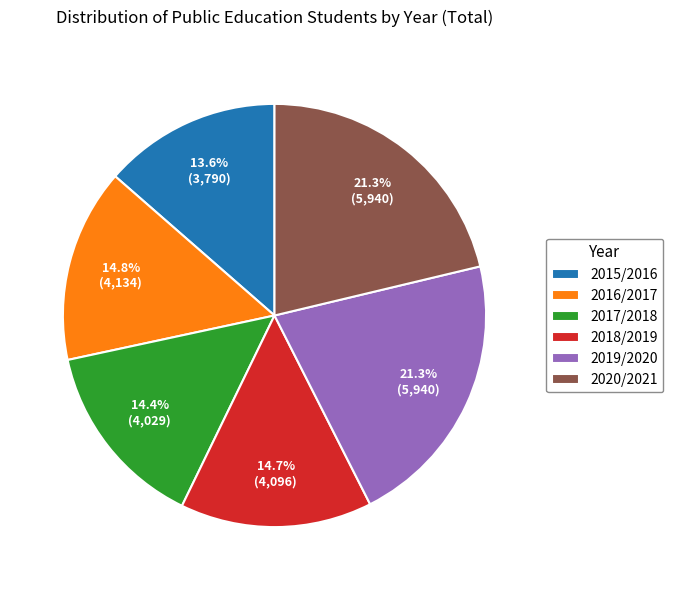

Is it true that 2020/2021 is 7% of the pie?

False